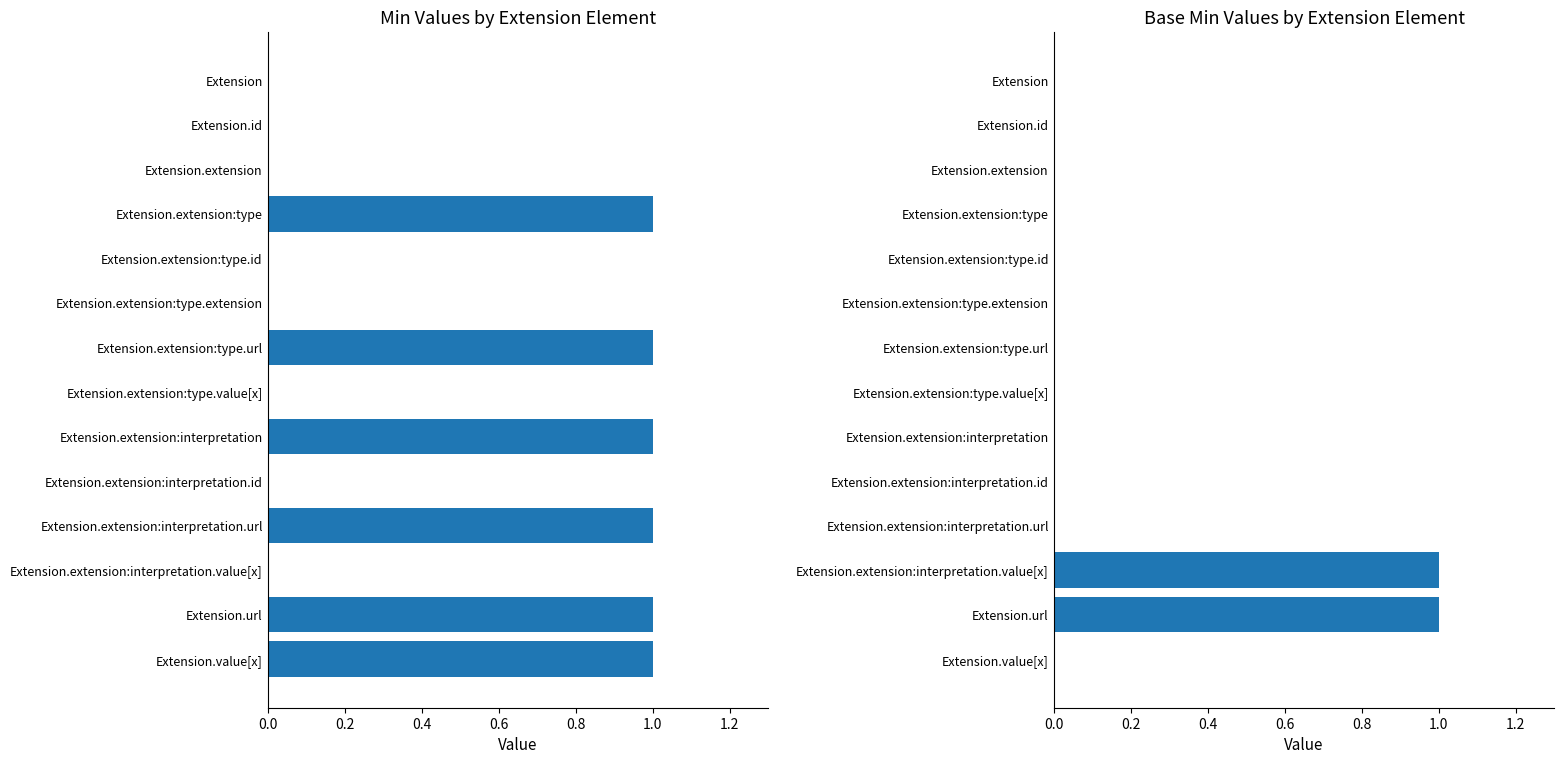

How many bars are there in total?

28